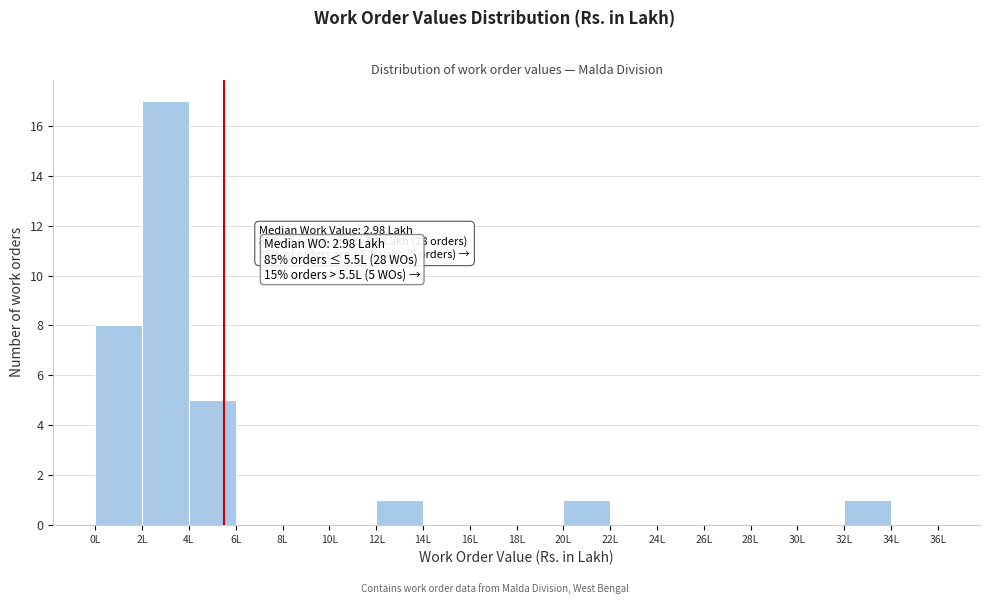

Which range on the x-axis has the tallest bar?

2 to 4